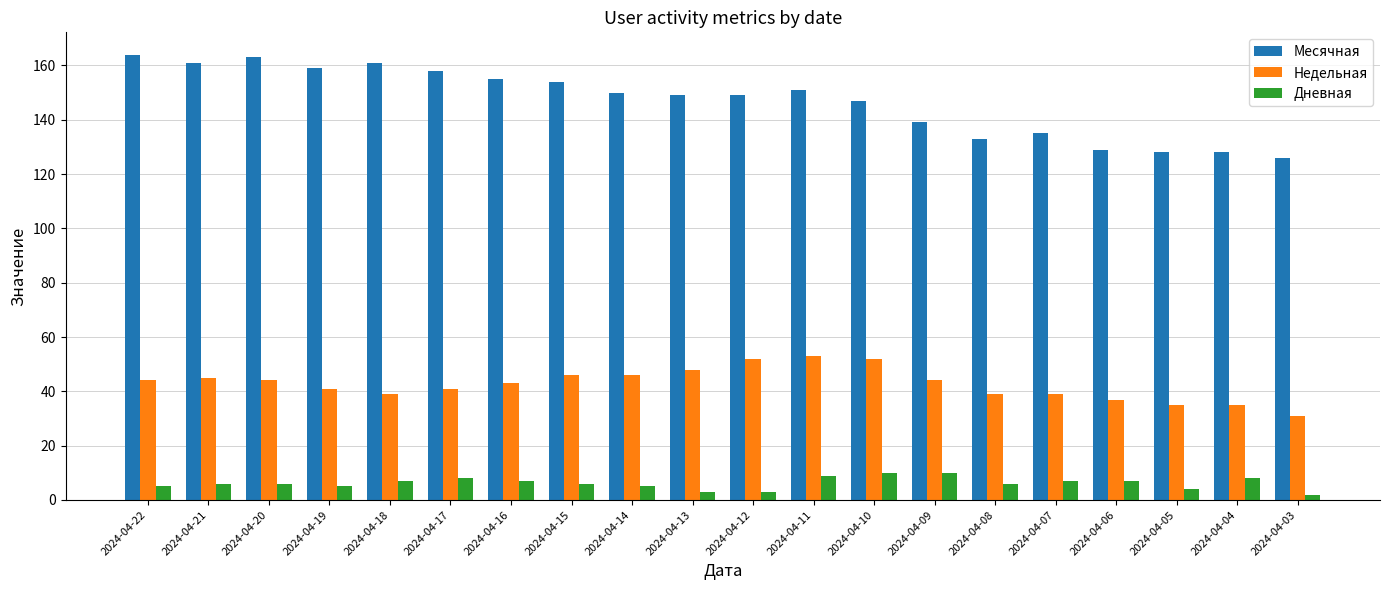

What are all the series names shown in the legend?

Месячная, Недельная, Дневная